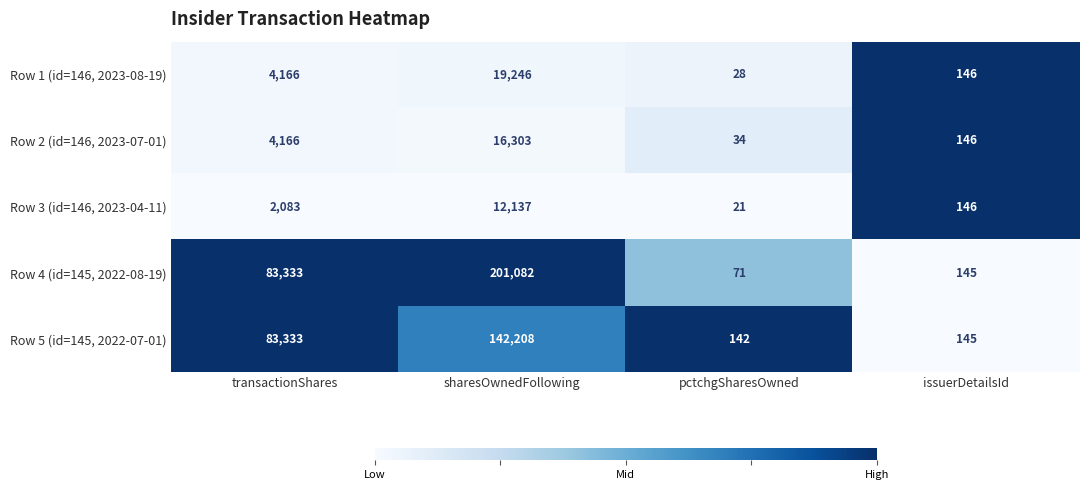

At pctchgSharesOwned, list the series in order from smallest to largest.

Row 3 (id=146, 2023-04-11), Row 1 (id=146, 2023-08-19), Row 2 (id=146, 2023-07-01), Row 4 (id=145, 2022-08-19), Row 5 (id=145, 2022-07-01)